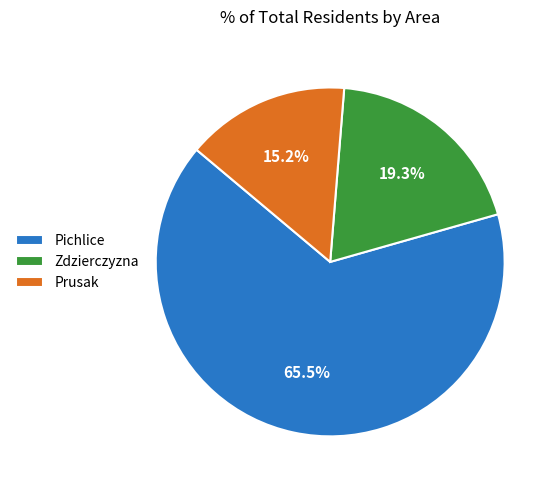

What is the smallest slice in the pie chart?

Prusak